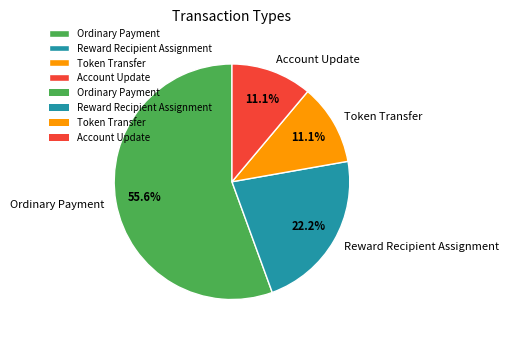

What is the ratio of the value at Account Update to the value at Token Transfer?

1.0